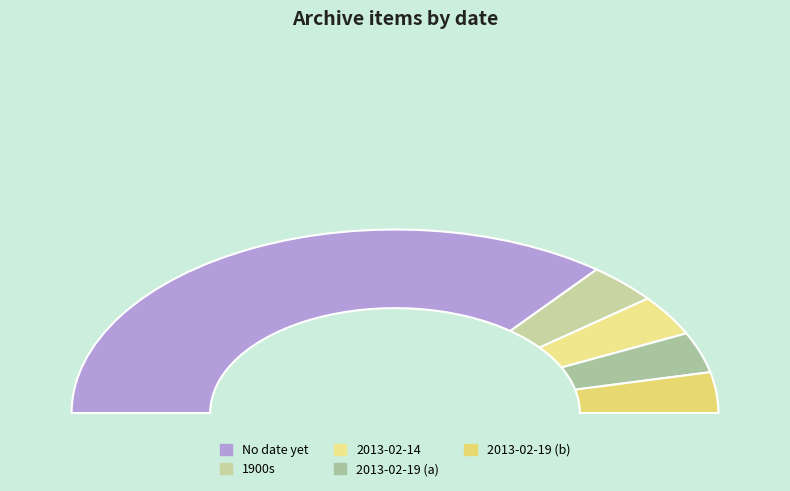

What is the ratio of the value at 1900s to the value at 2013-02-19T10:35:54Z?

1.0